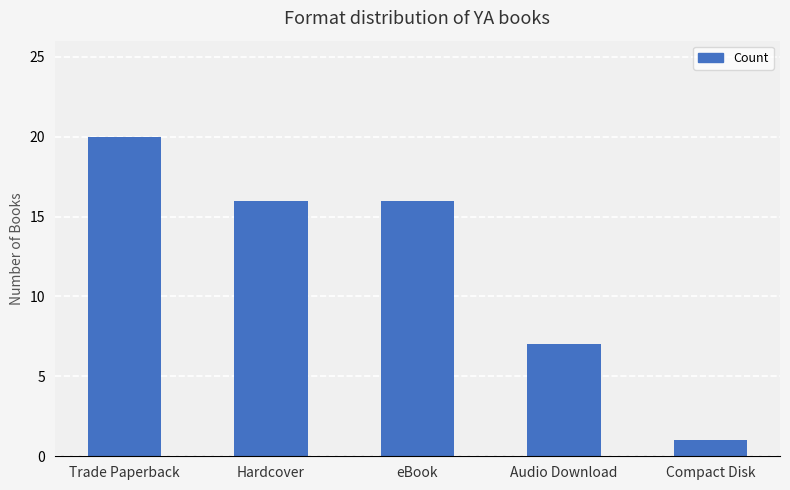

How many values are between 7 and 16?

3